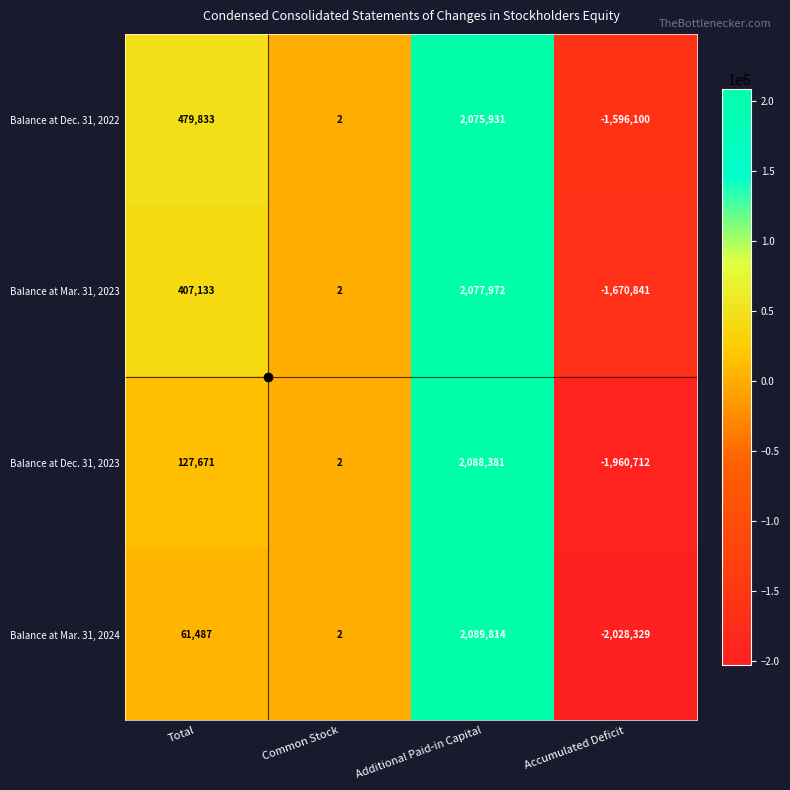

List the series in order of their peak value, highest first.

Balance at Mar. 31, 2024, Balance at Dec. 31, 2023, Balance at Mar. 31, 2023, Balance at Dec. 31, 2022